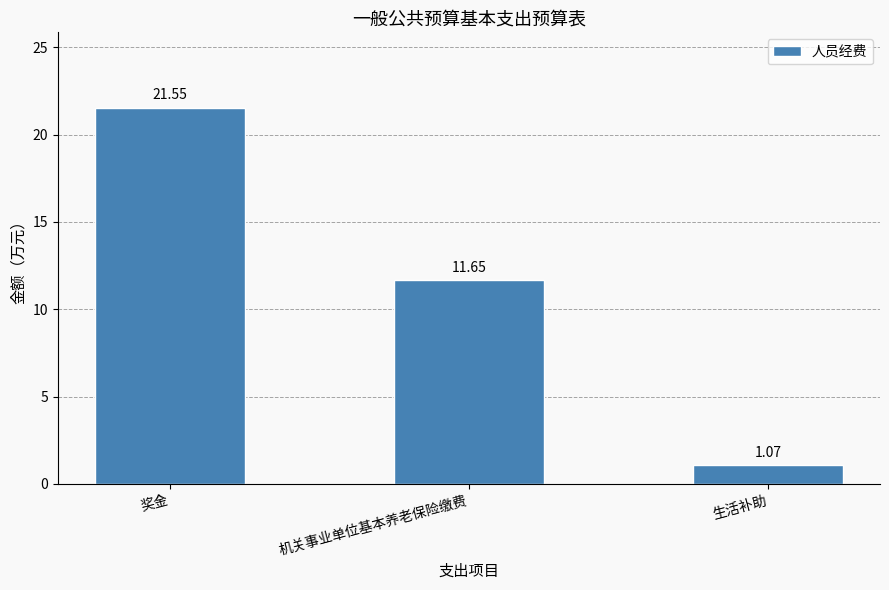

What position from the right is 生活补助?

1